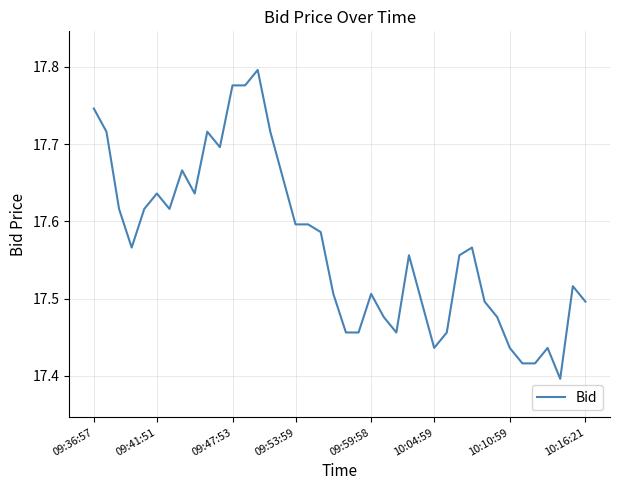

How many values are between 17 and 18?

40